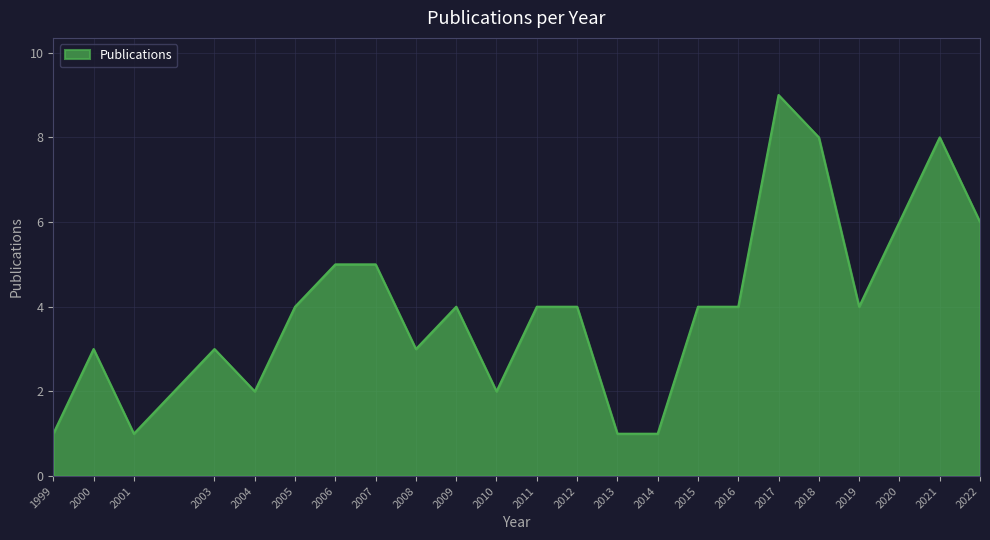

How many series are shown in this chart?

1